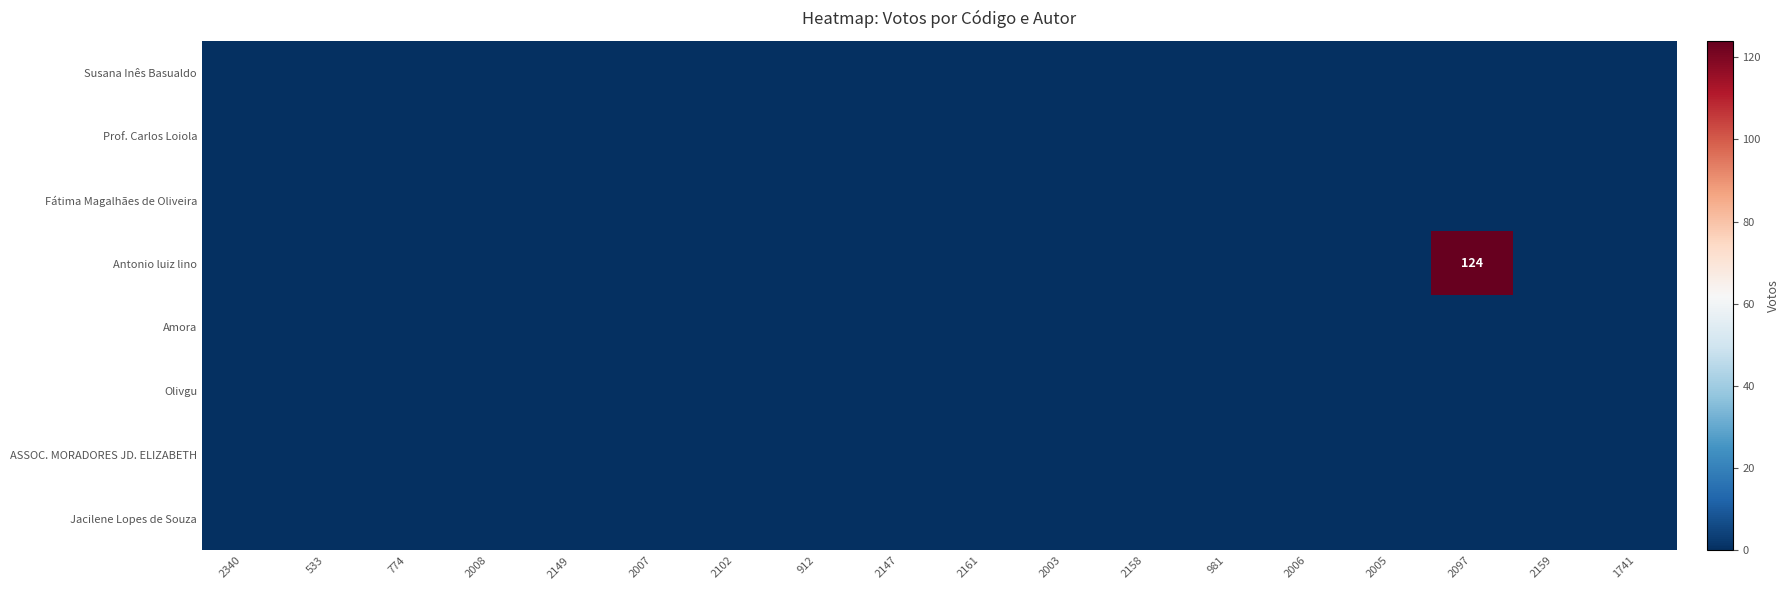

At 2161, list the series in order from largest to smallest.

Susana Inês Basualdo, Prof. Carlos Loiola, Fátima Magalhães de Oliveira, Antonio luiz lino, Amora, Olivgu, ASSOC. MORADORES JD. ELIZABETH, Jacilene Lopes de Souza